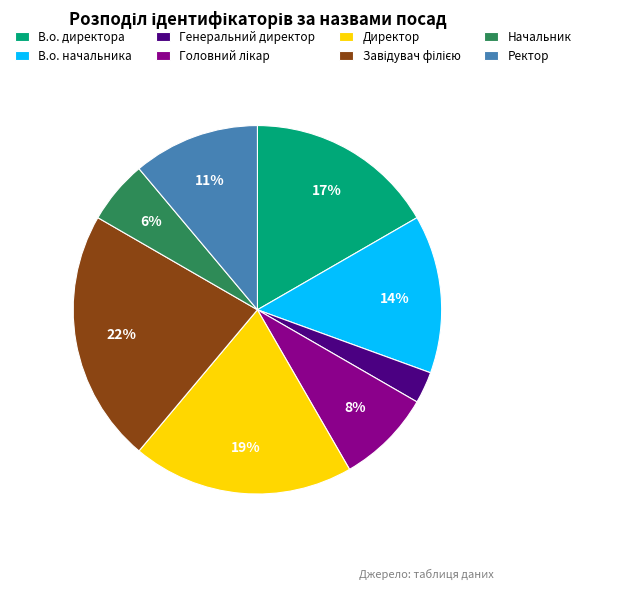

To the nearest percent, what is the difference between the largest and smallest slice percentages?

19%